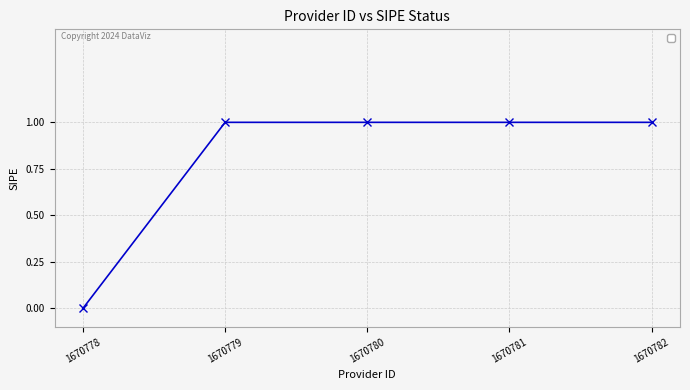

The chart shows a value of 1 at 1670780. True or false?

True